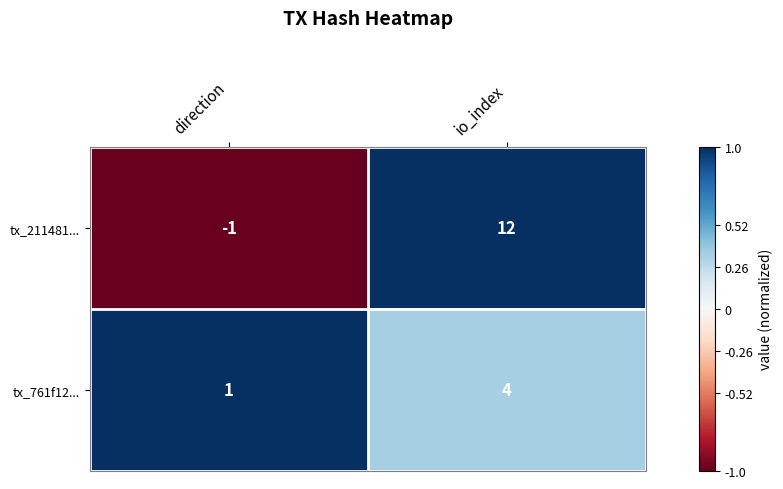

Which series has the widest spread of values?

tx_211481...